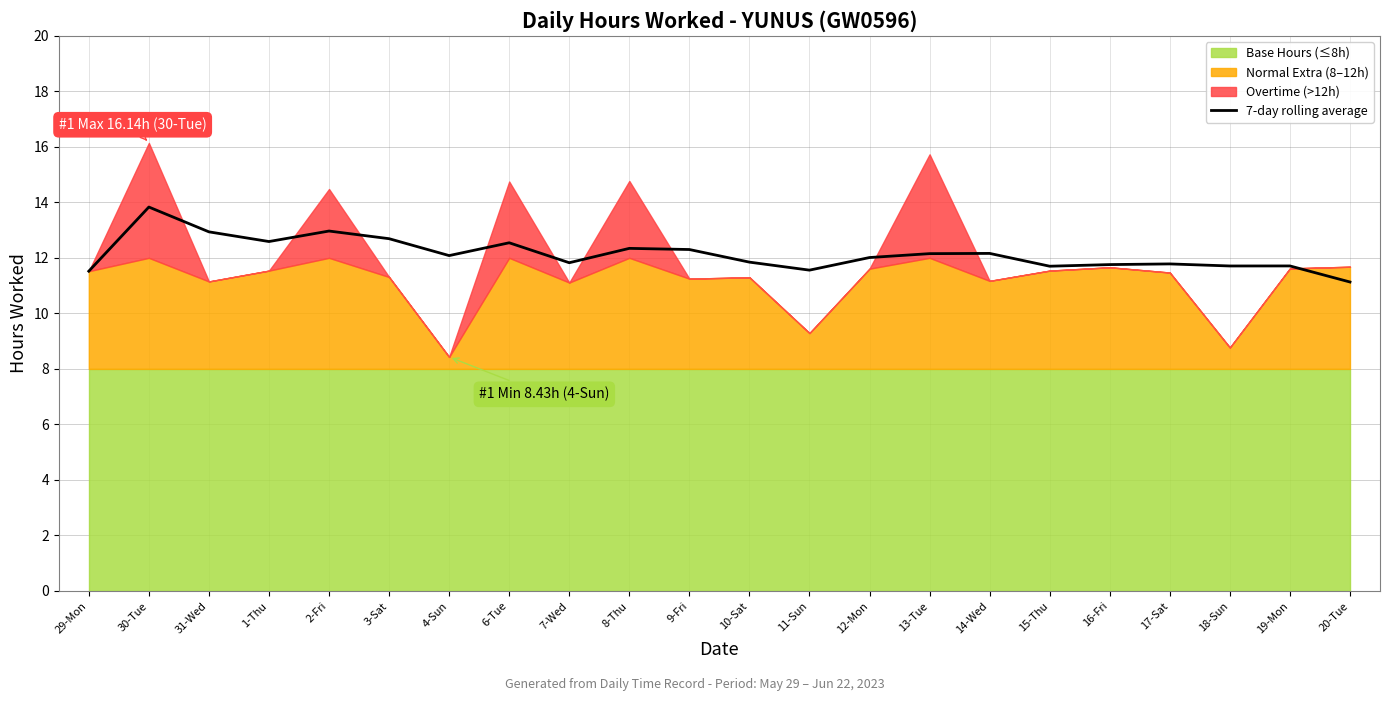

How many points are higher than both their immediate neighbors (excluding endpoints)?

7